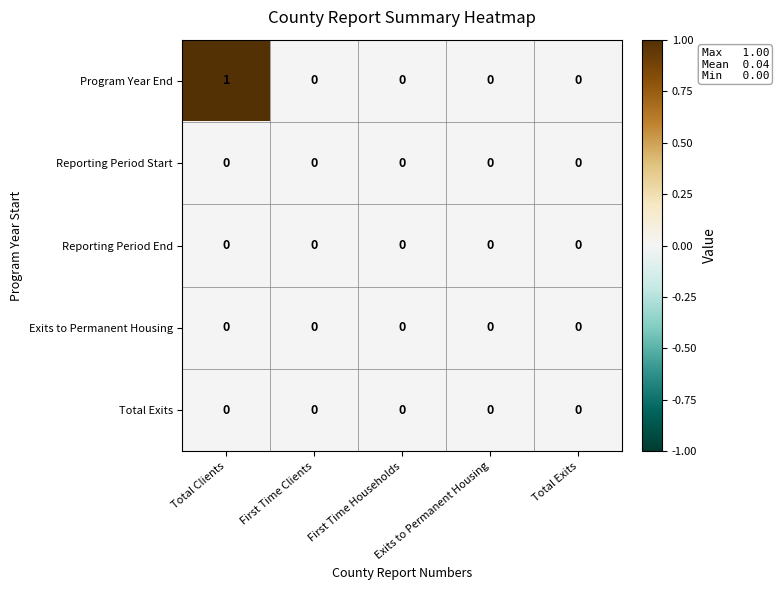

Rank the series by their maximum value, from lowest to highest.

Reporting Period Start, Reporting Period End, Exits to Permanent Housing, Total Exits, Program Year End